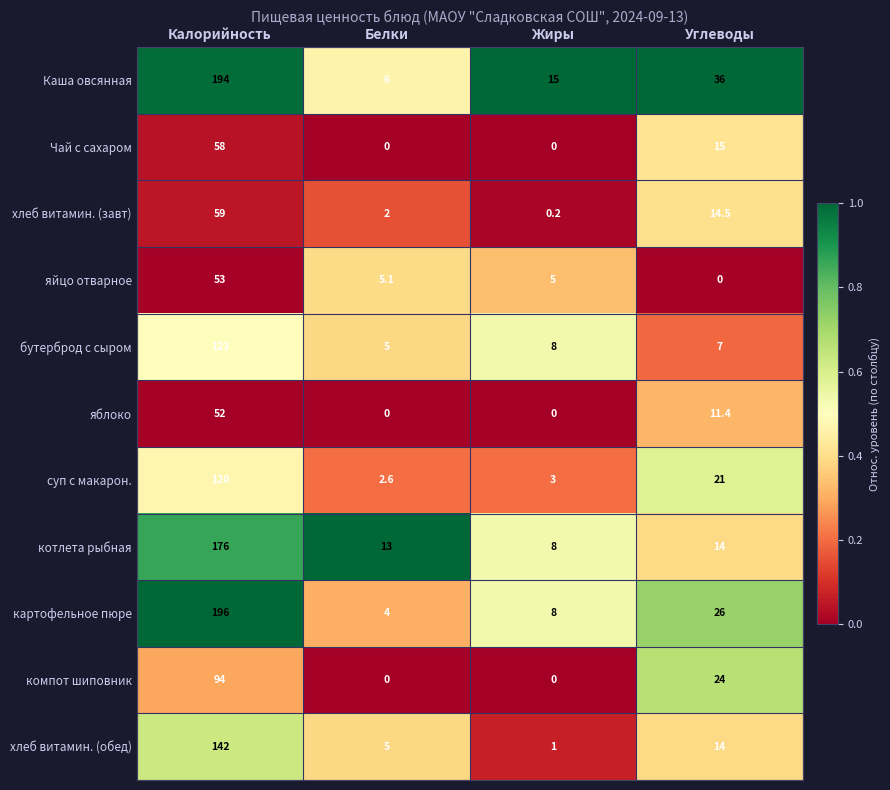

Which series has the largest range (max minus min)?

картофельное пюре